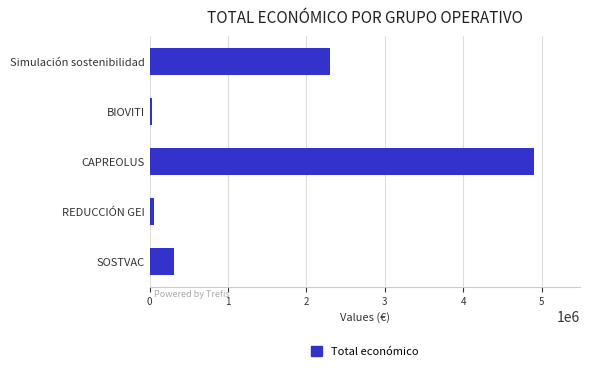

Where is the data nearest to the value 2469646?

Simulación sostenibilidad